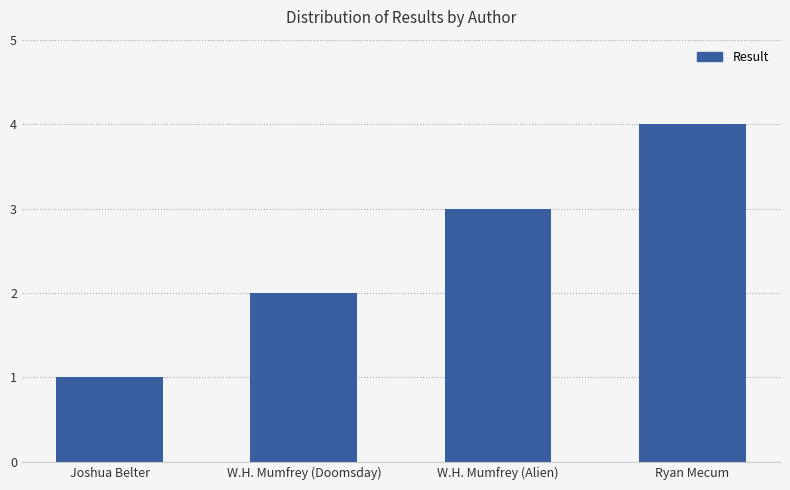

What is the difference between the maximum and minimum values?

3